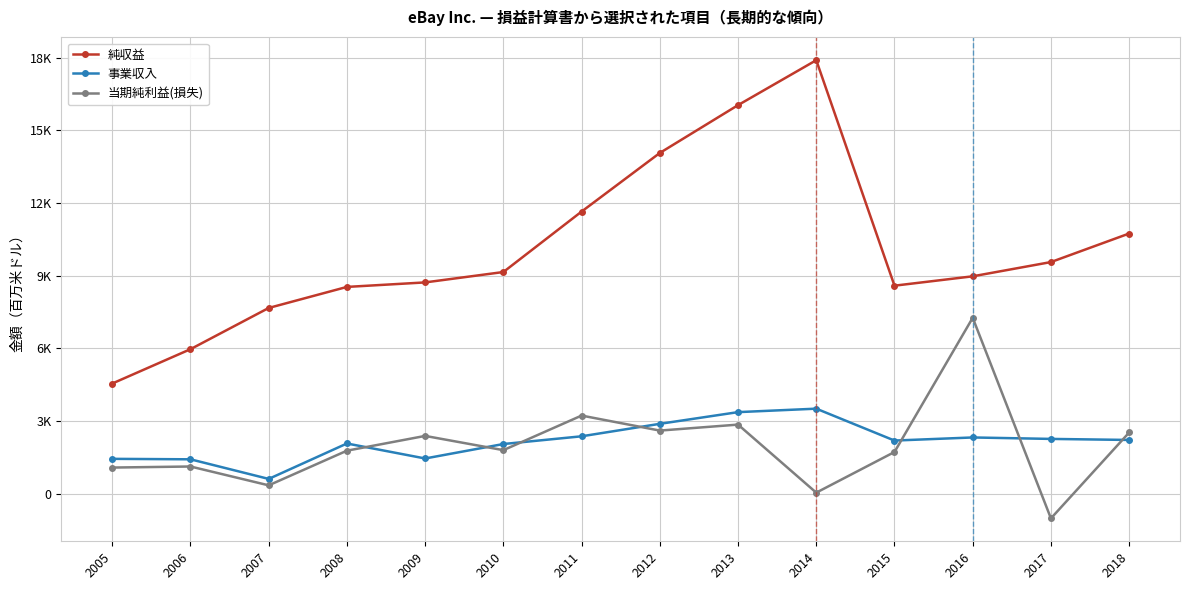

Reading left to right, transcribe all the data shown in this chart.

純収益: 4552	5970	7672	8541	8727	9156	11652	14072	16047	17902	8592	8979	9567	10746
事業収入: 1442	1423	613	2076	1457	2054	2373	2888	3371	3514	2197	2325	2265	2222
当期純利益(損失): 1082	1126	348	1779	2389	1801	3229	2609	2856	46	1725	7266	-1016	2530